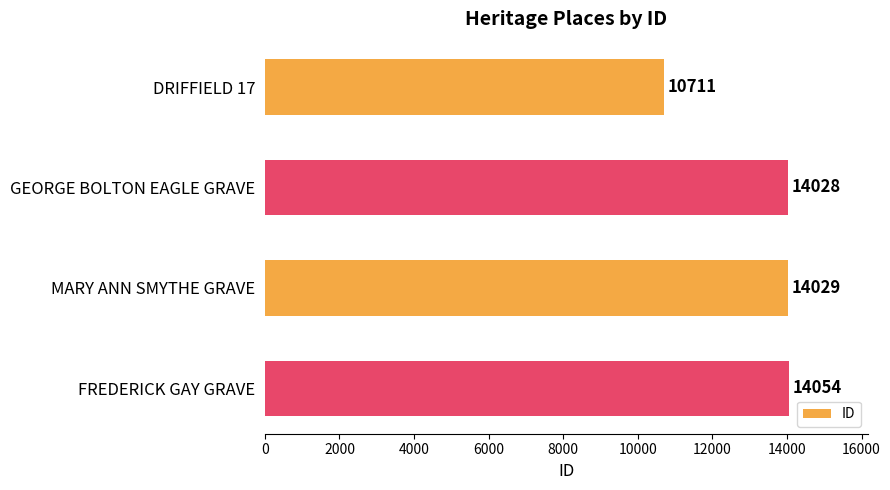

Rank the categories by value from lowest to highest.

DRIFFIELD 17, GEORGE BOLTON EAGLE GRAVE, MARY ANN SMYTHE GRAVE, FREDERICK GAY GRAVE